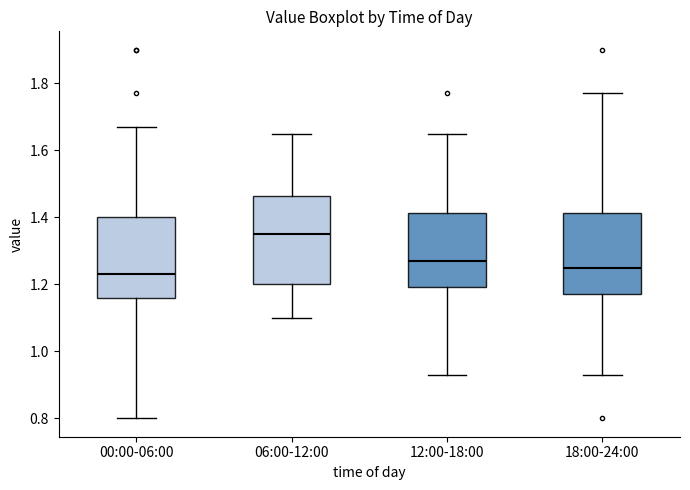

Comparing the boxes themselves (not the whiskers), which one is the tallest?

06:00-12:00